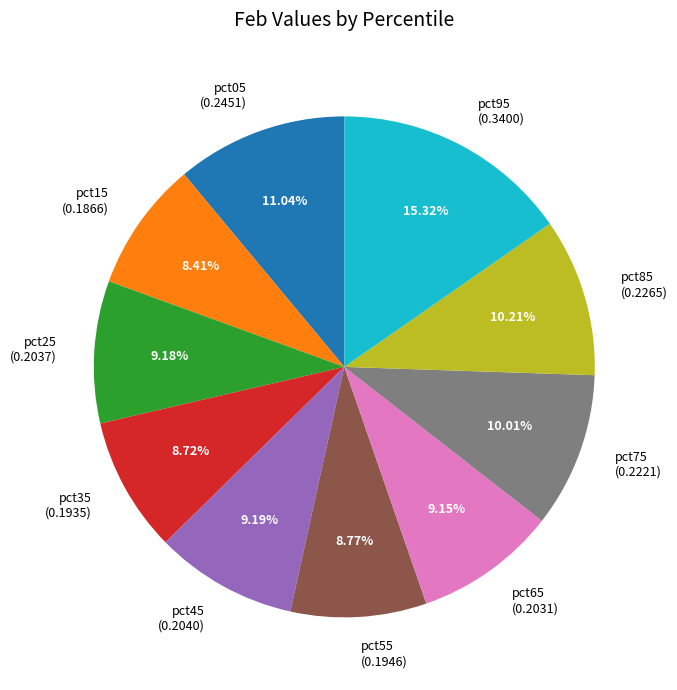

What is the total percentage of pct05 and pct25?

20.2%